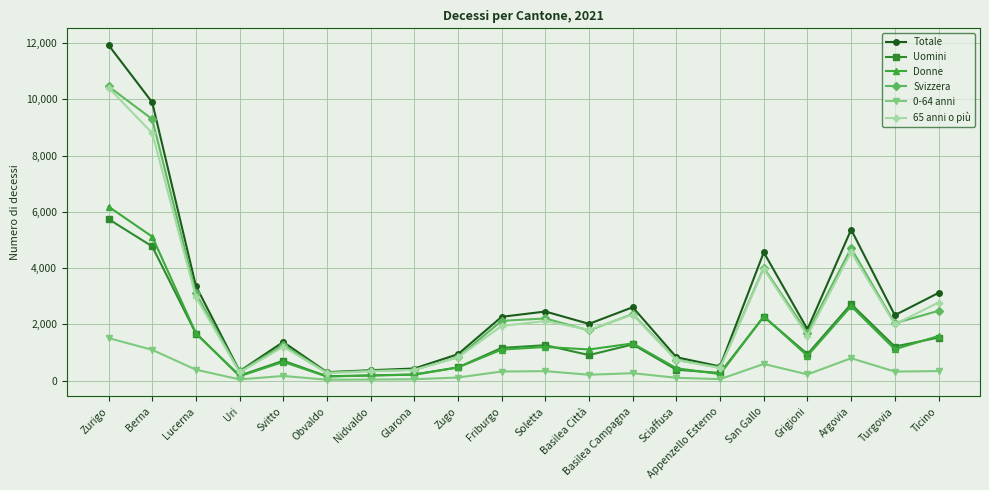

The value of Totale at Svitto is 1374. True or false?

True